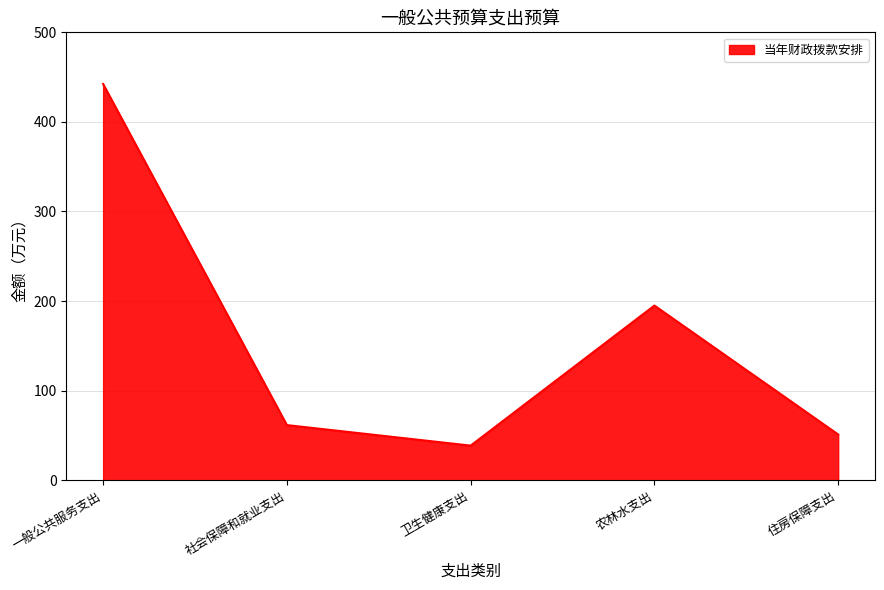

At which label is the value closest to 240?

农林水支出